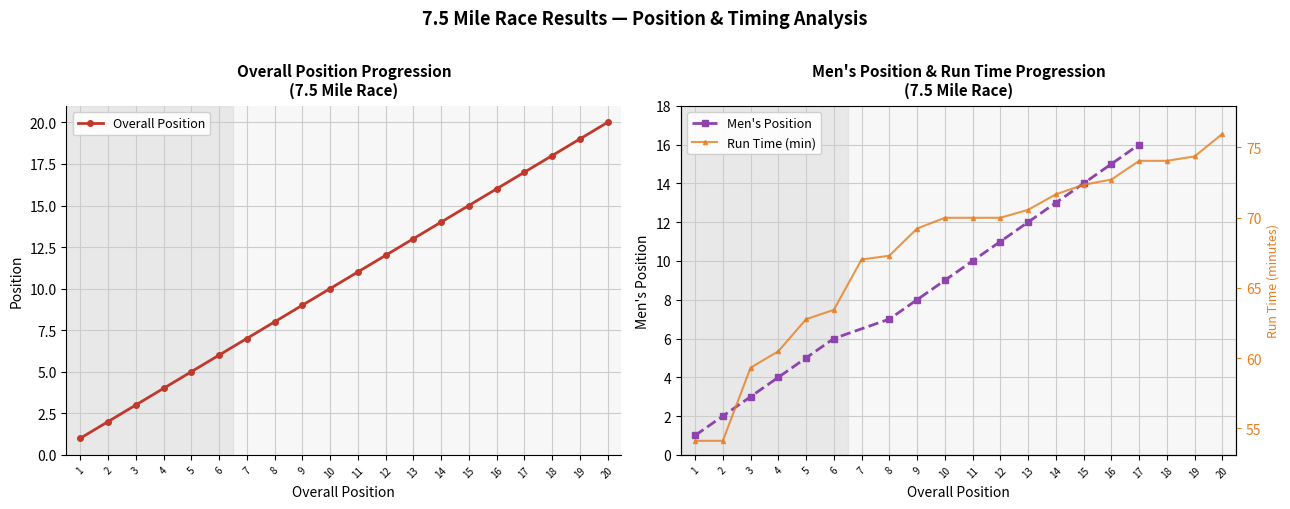

What is the smallest value displayed?

1